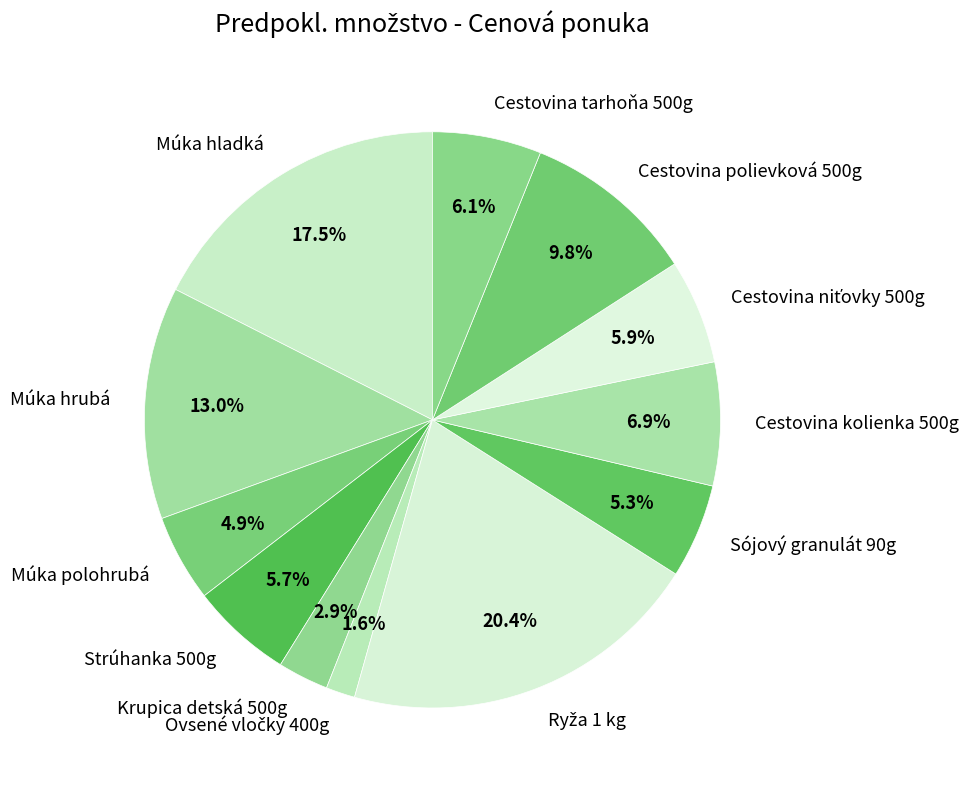

Which has a higher value, Cestovina kolienka 500g or Cestovina tarhoňa 500g?

Cestovina kolienka 500g